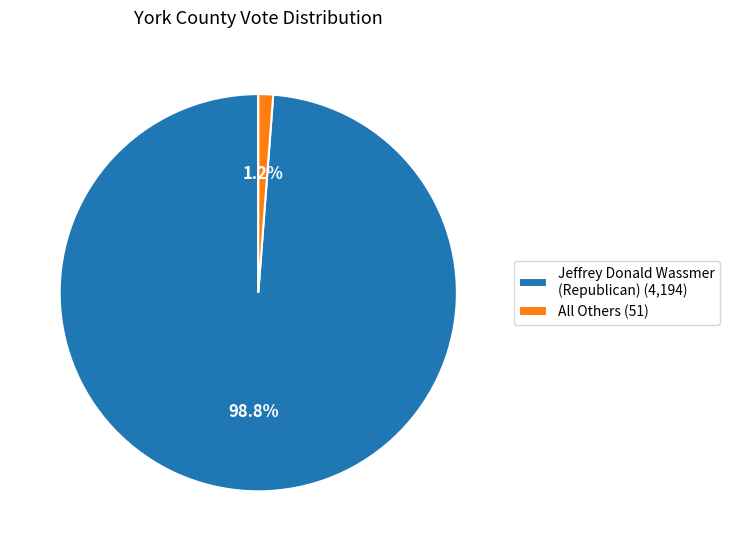

Which category accounts for the majority?

Jeffrey Donald Wassmer (Republican)